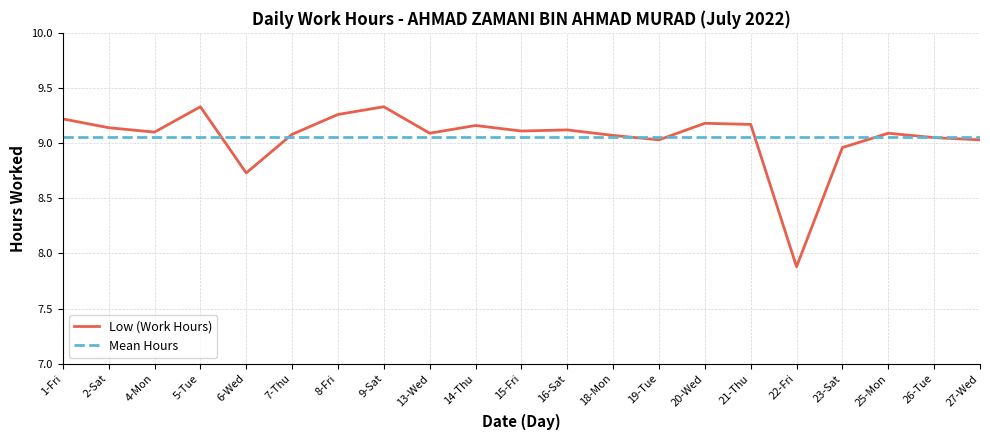

Is the value of Low (Work Hours) at 16-Sat greater than the value of Mean Hours at 4-Mon?

Yes